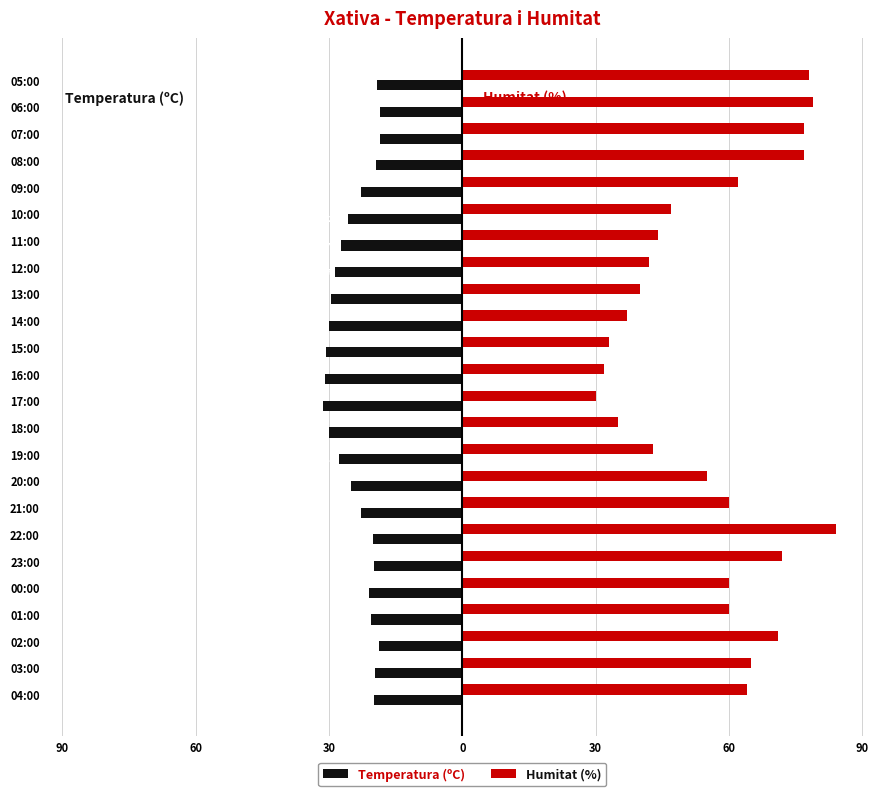

What are all the series names shown in the legend?

Temperatura (ºC), Humitat (%)